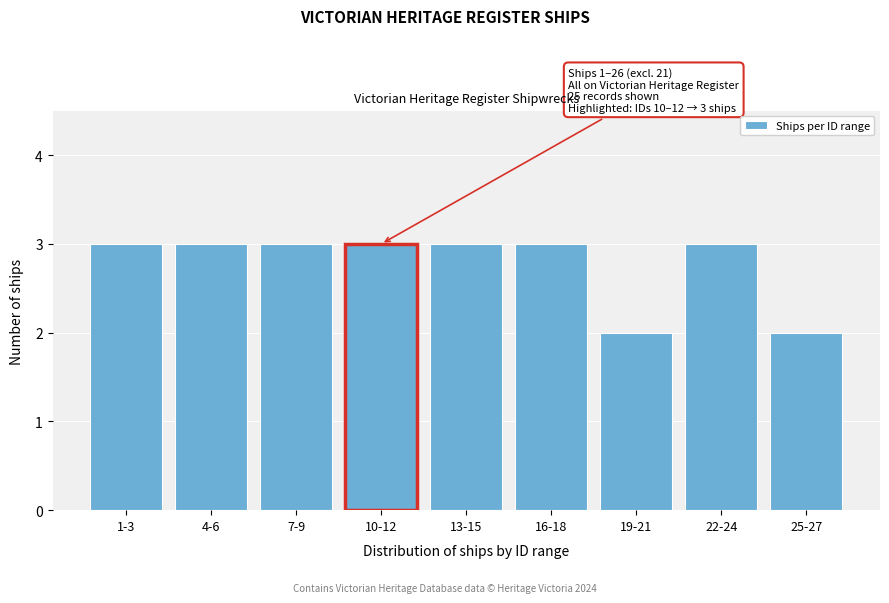

Reading left to right, list all the values displayed in this chart.

3	3	3	3	3	3	2	3	2